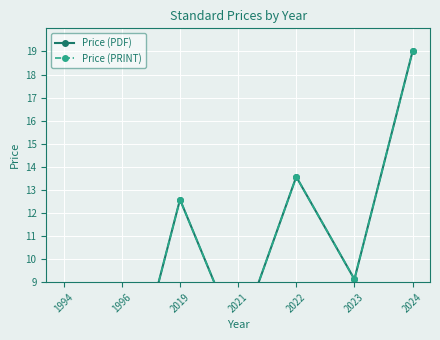

True or false: Price (PRINT) and Price (PDF) intersect in this chart.

False